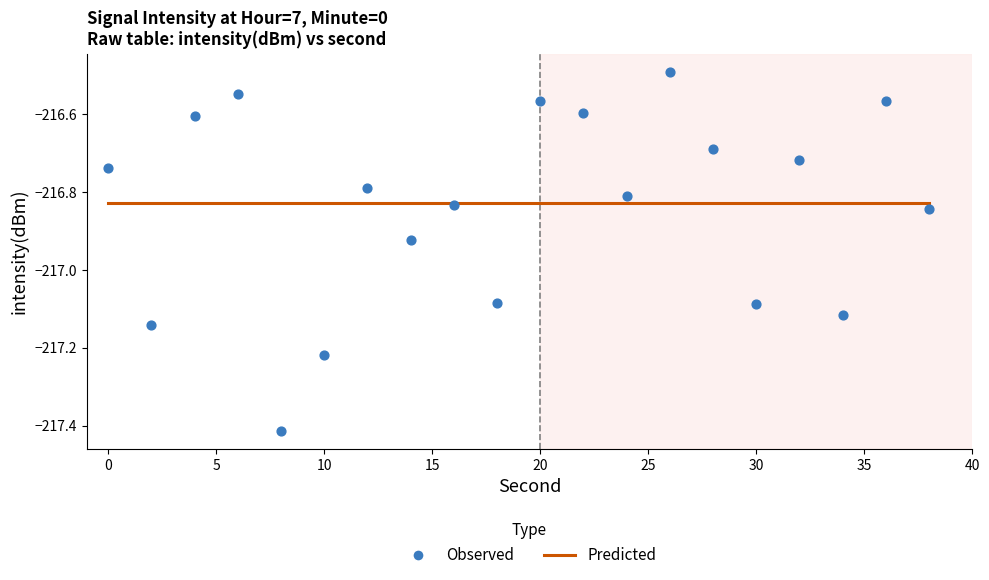

At how many categories does at least one series exceed -217?

20